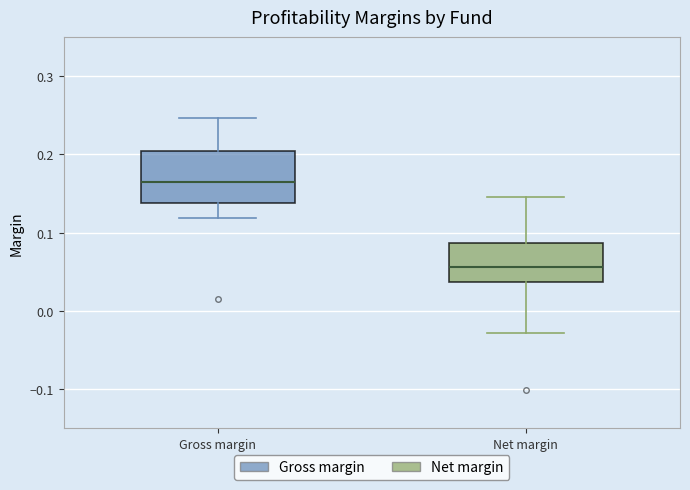

Which box's median line is the lowest?

Net margin